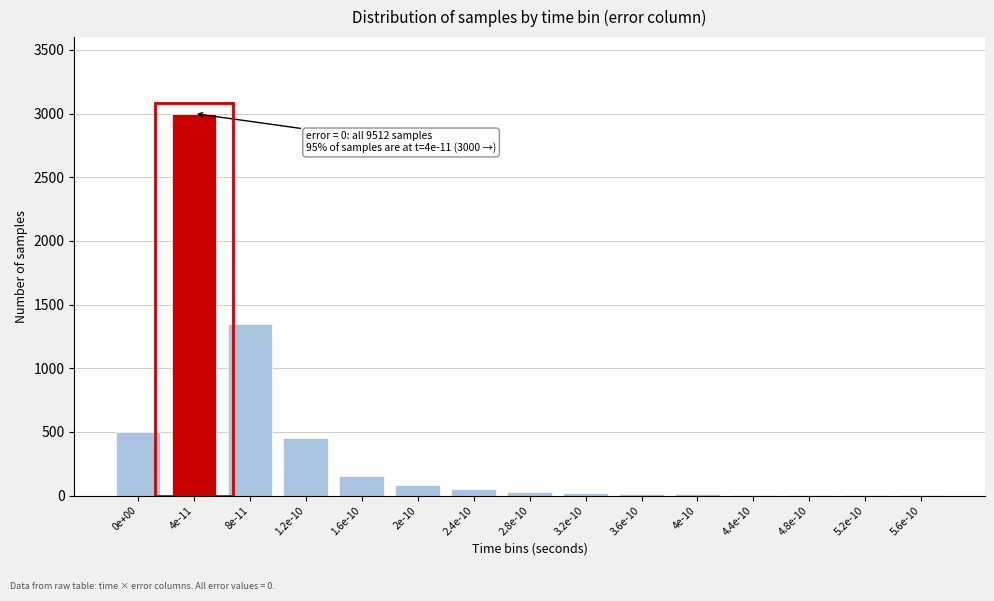

The value at 8e-11 is 1350. True or false?

True